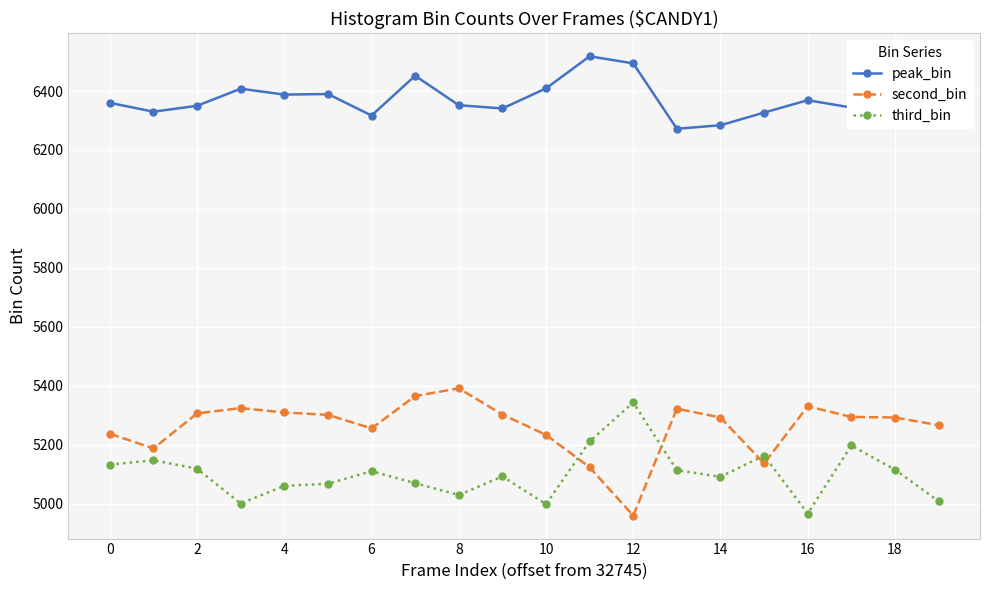

At how many categories does at least one series exceed 6081?

20